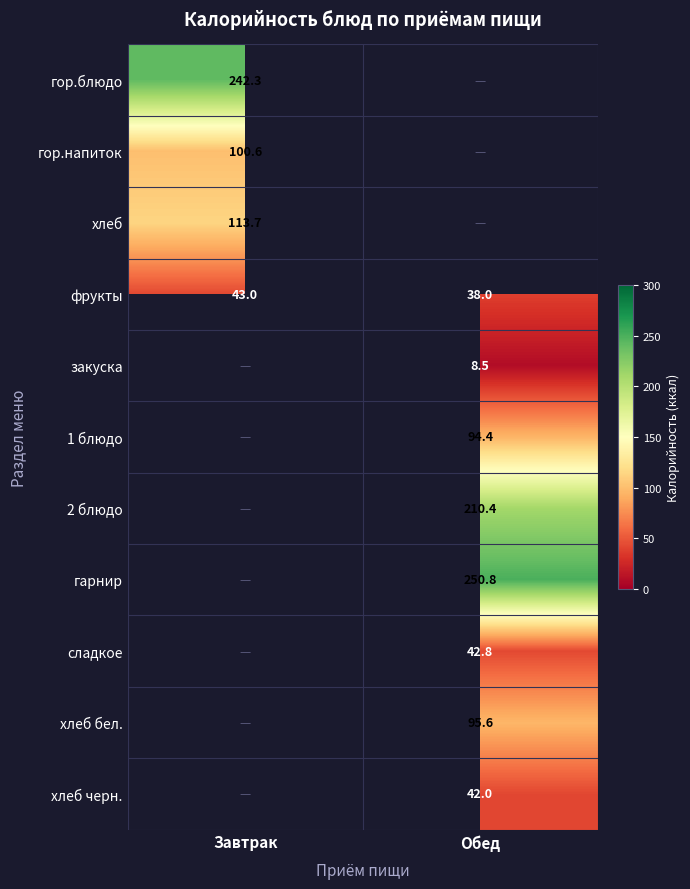

At which label is фрукты closest to 40?

Обед